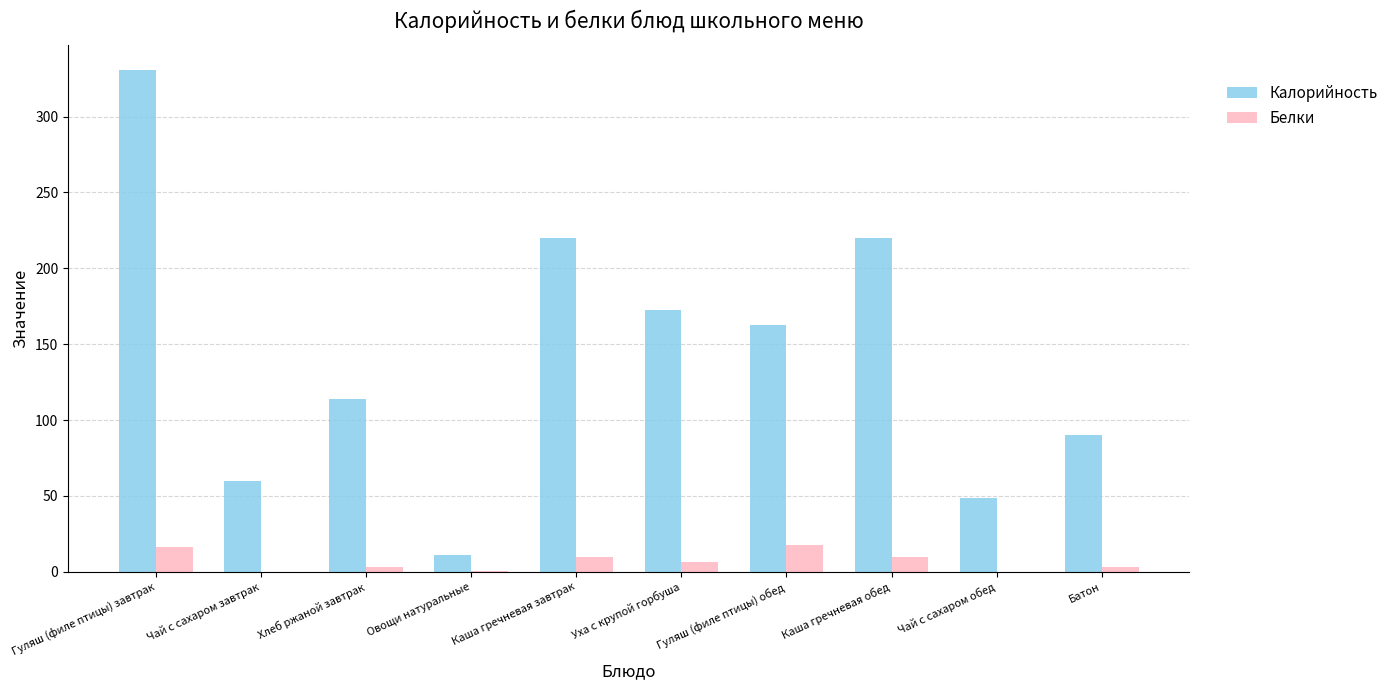

Is it true that Калорийность equals 103.4 at Уха с крупой горбуша?

False